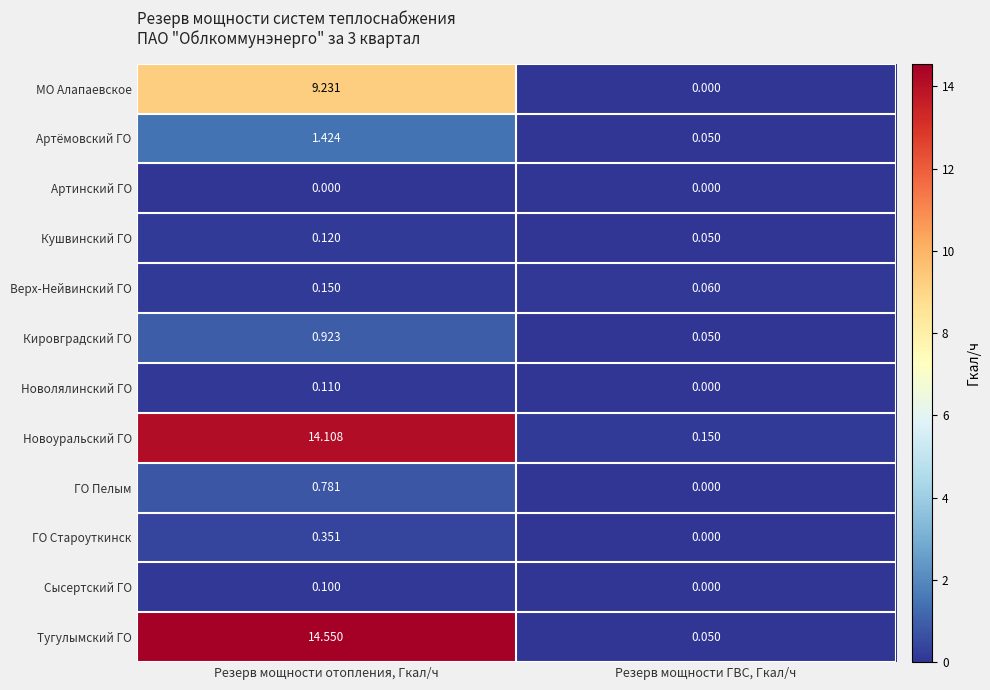

Where is ГО Пелым nearest to the value 0?

Резерв мощности ГВС, Гкал/ч